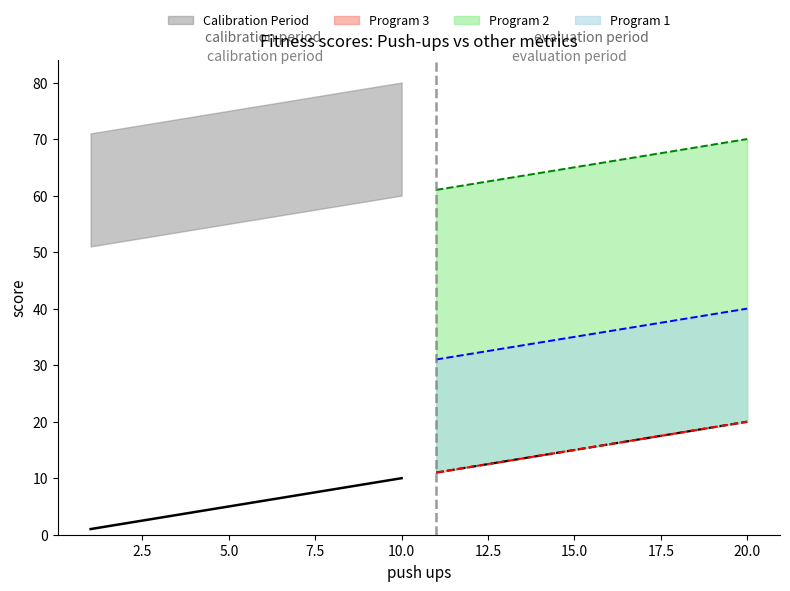

What is the value of the Calibration Period point at the 9th from the left?

9